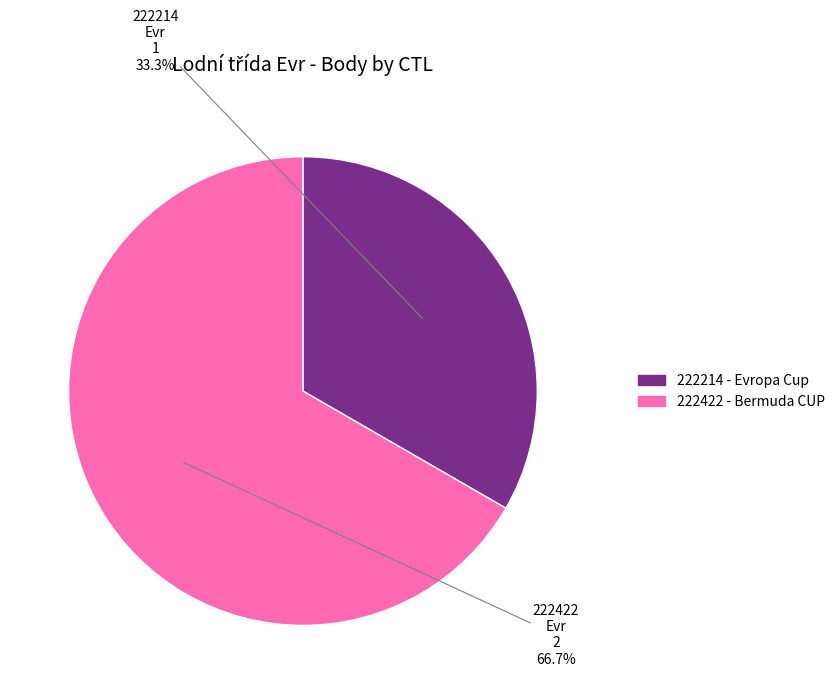

Rank the categories by value from lowest to highest.

222214, 222422